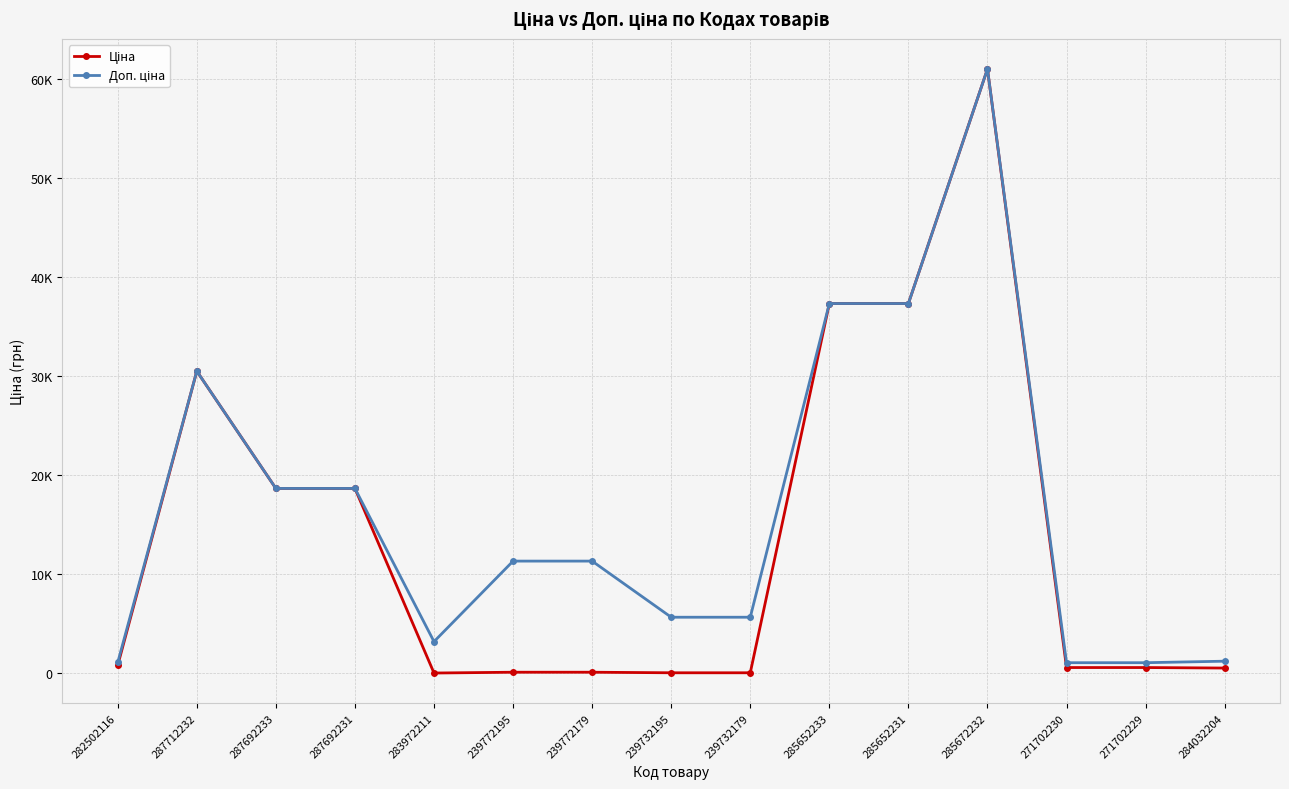

Reading left to right, extract all data points from this chart.

Ціна: 282502116=813.0	287712232=30512.3	287692233=18671.5	287692231=18671.5	283972211=32.0	239772195=113.3	239772179=113.3	239732195=56.7	239732179=56.7	285652233=37343.0	285652231=37343.0	285672232=61024.7	271702230=586.0	271702229=586.0	284032204=535.4
Доп. ціна: 282502116=1101.8	287712232=30512.3	287692233=18671.5	287692231=18671.5	283972211=3205.0	239772195=11334.0	239772179=11334.0	239732195=5667.0	239732179=5667.0	285652233=37343.0	285652231=37343.0	285672232=61024.7	271702230=1074.5	271702229=1074.5	284032204=1227.2